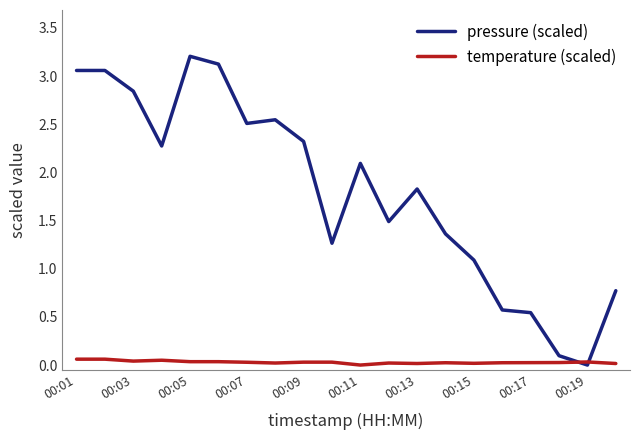

Which series has the largest total across all categories?

pressure (scaled)